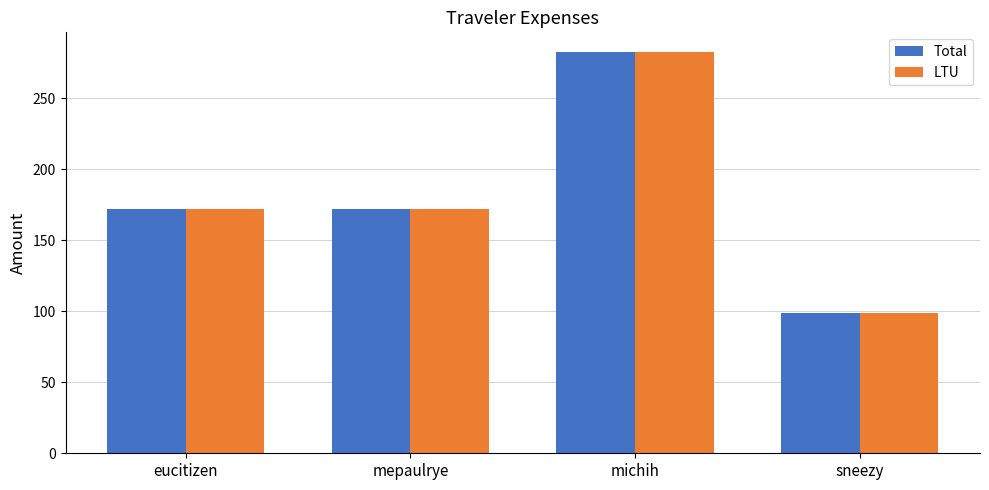

What is the sum of all Total values?

724.5